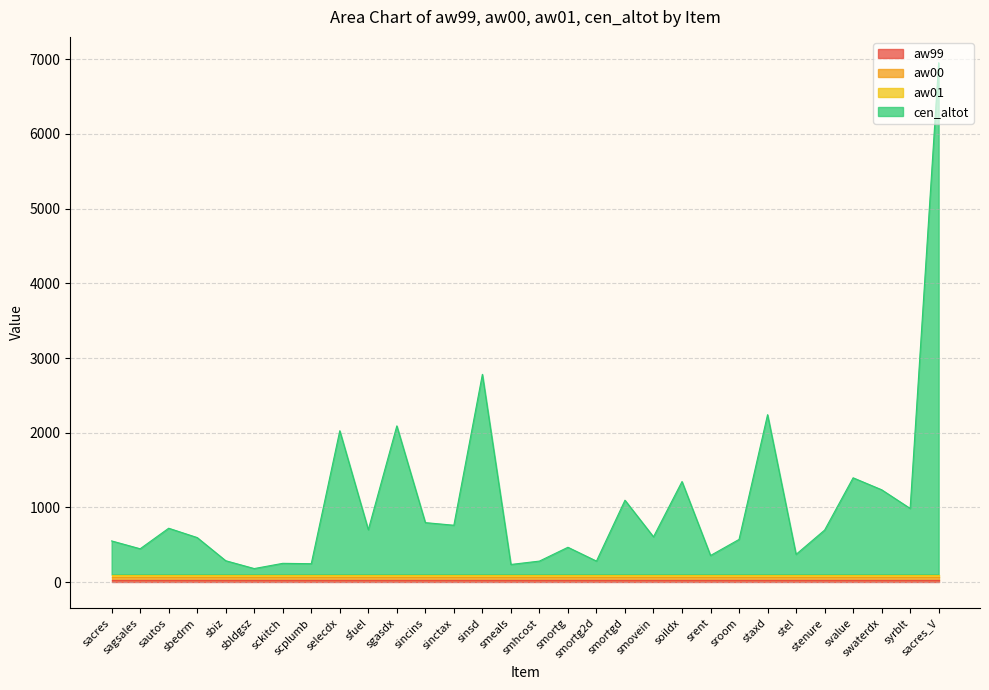

True or false: aw01 and cen_altot intersect in this chart.

False